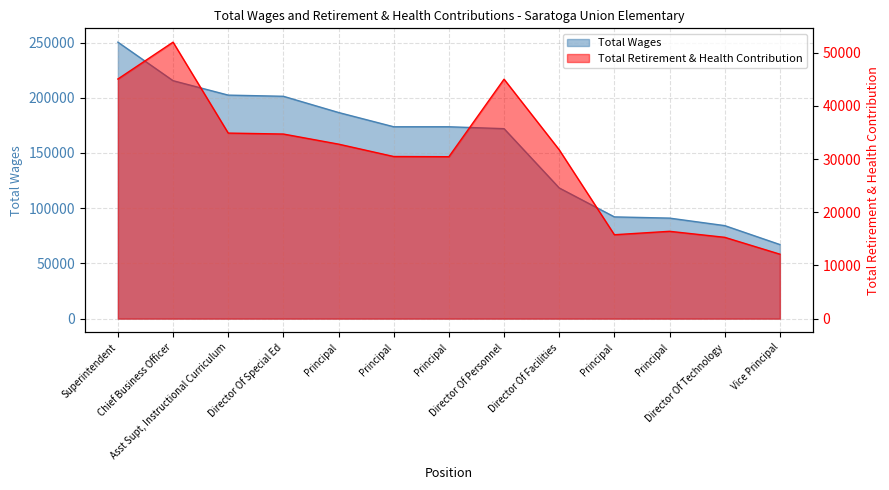

What is the total value across all series at Director Of Technology?

99518